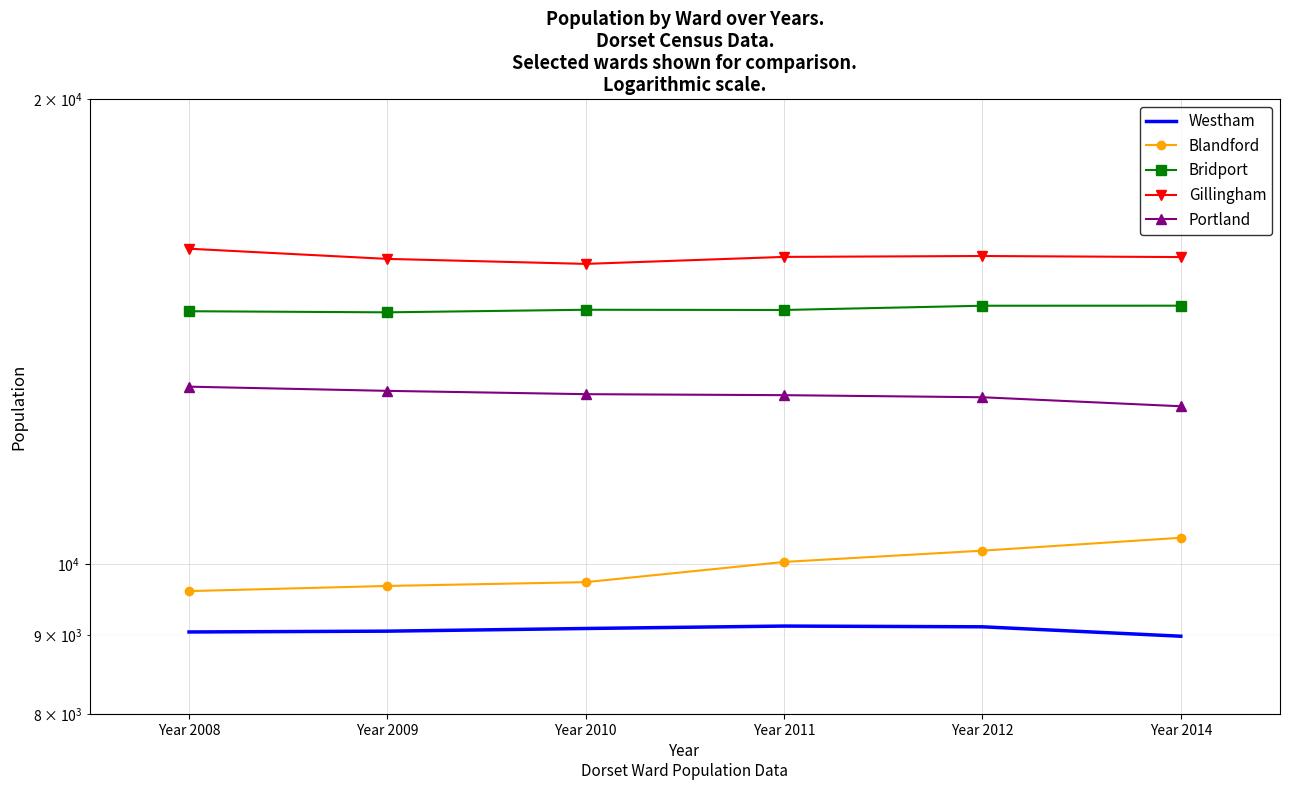

Which has a higher value, Year 2009 or Year 2011?

Year 2011